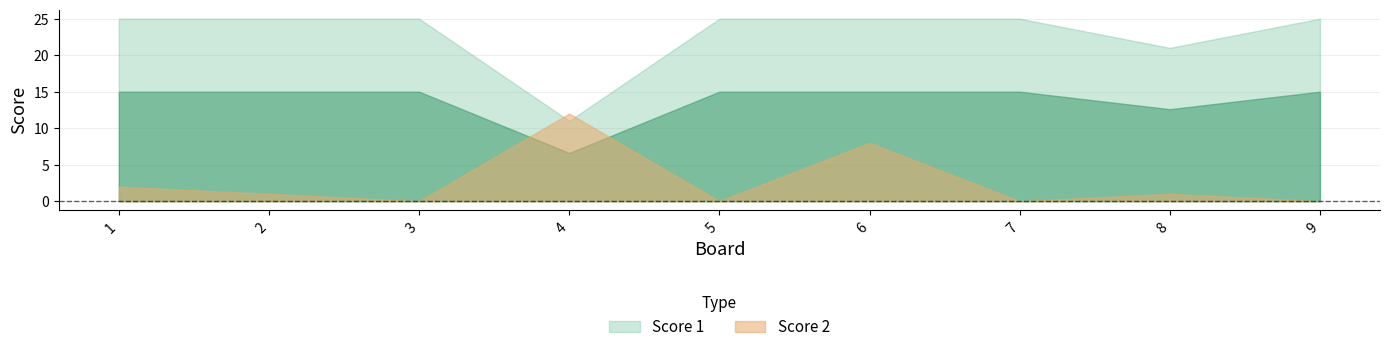

Rank the series by their average value, from highest to lowest.

Score 1, Score 2